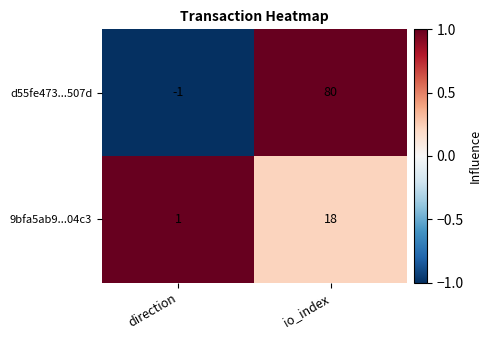

Which series has the largest range (max minus min)?

d55fe473...507d